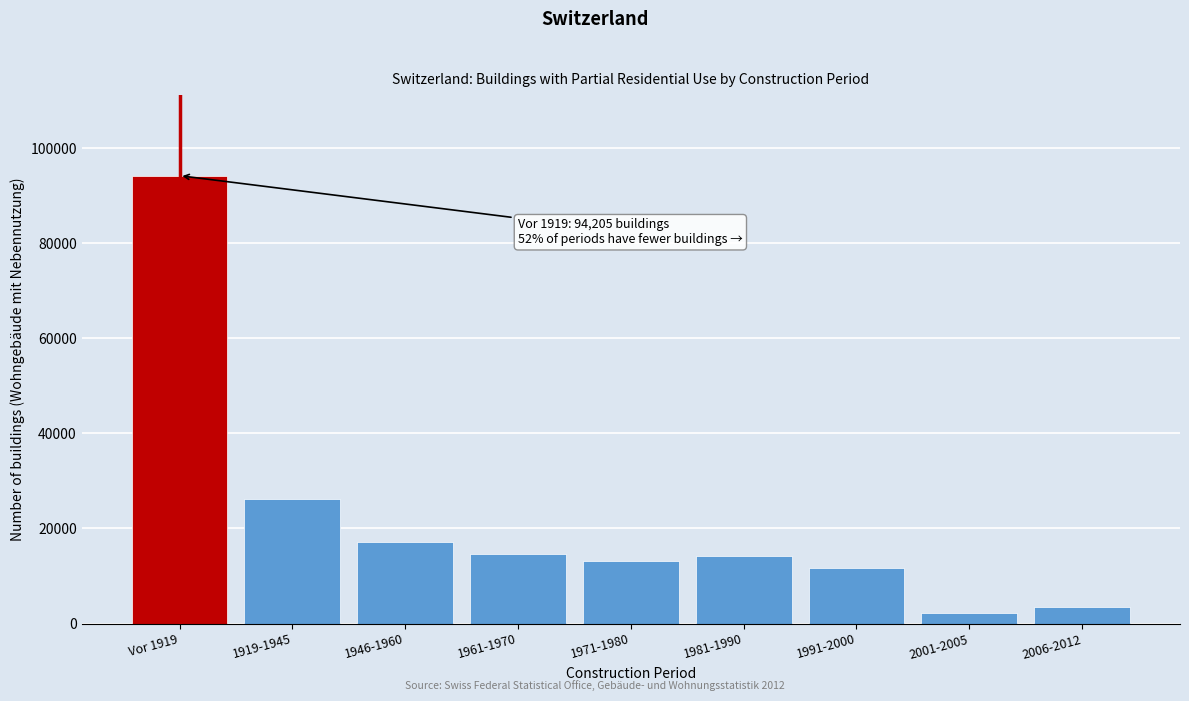

What is the maximum value shown in the chart?

94205